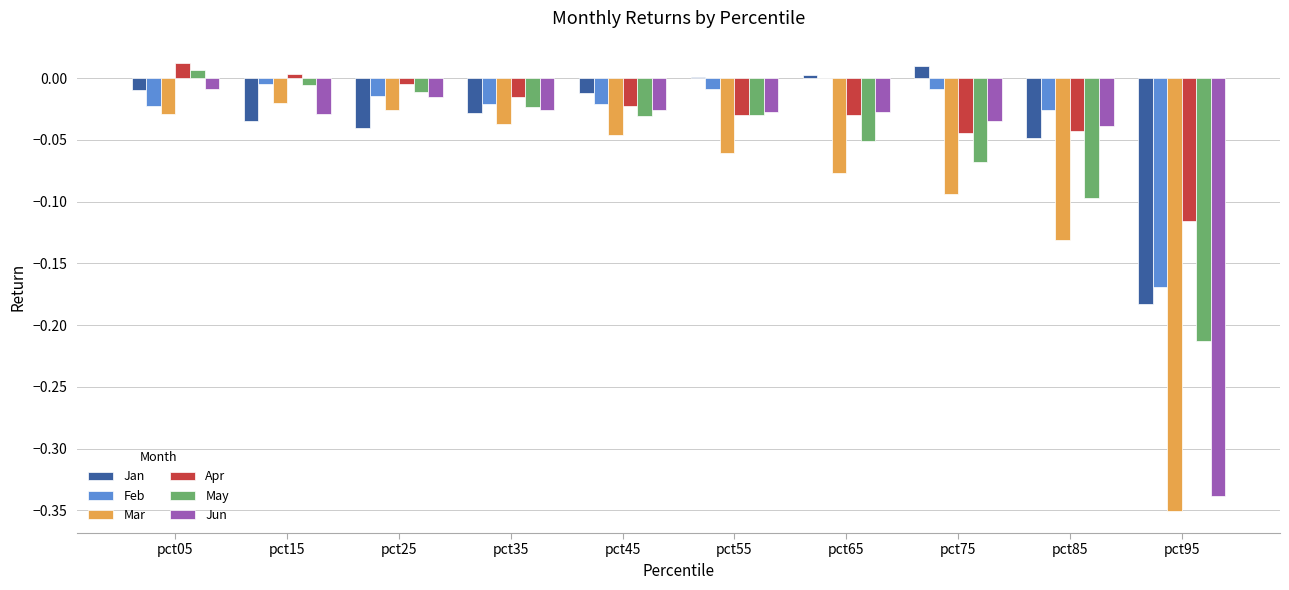

Is the value of Jun at pct35 greater than the value of May at pct75?

Yes